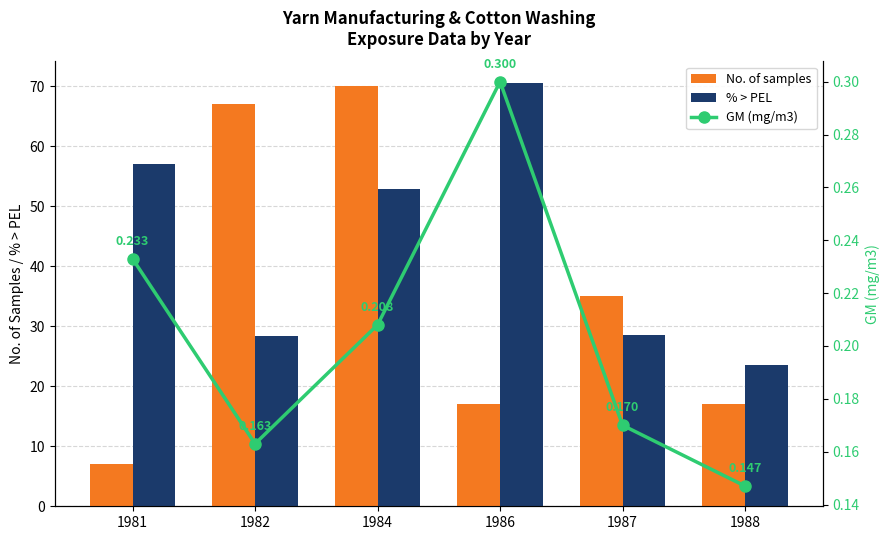

How many groups of bars are there?

6